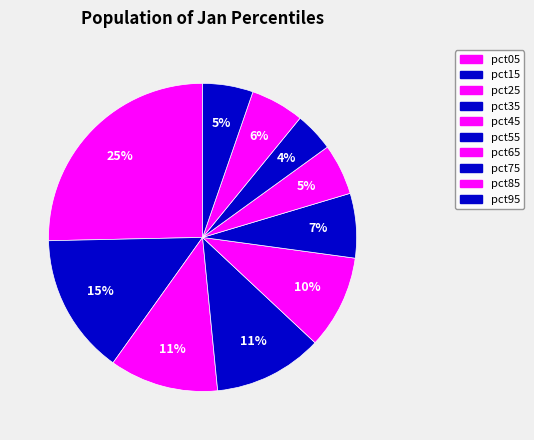

Between pct65 and pct05, which is larger?

pct05